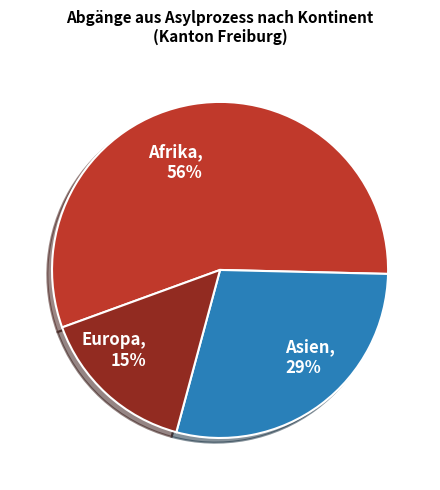

Which category accounts for the majority?

Afrika, 56%